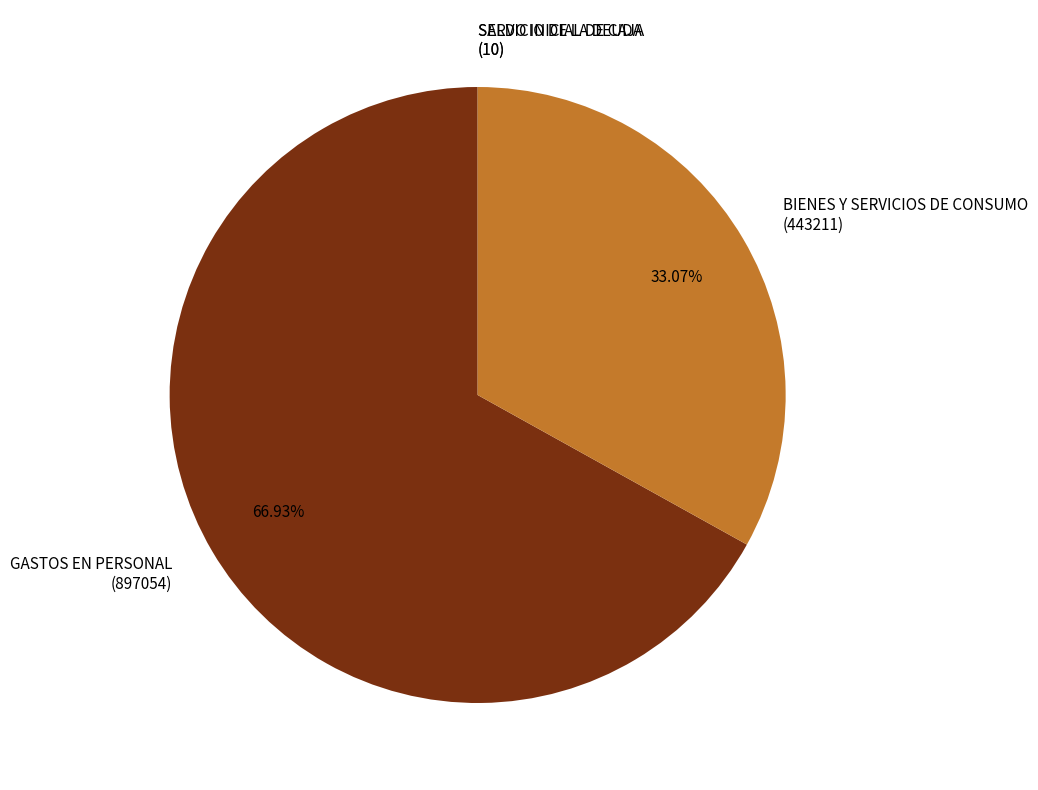

What percentage is the BIENES Y SERVICIOS DE CONSUMO slice, to the nearest percent?

33%